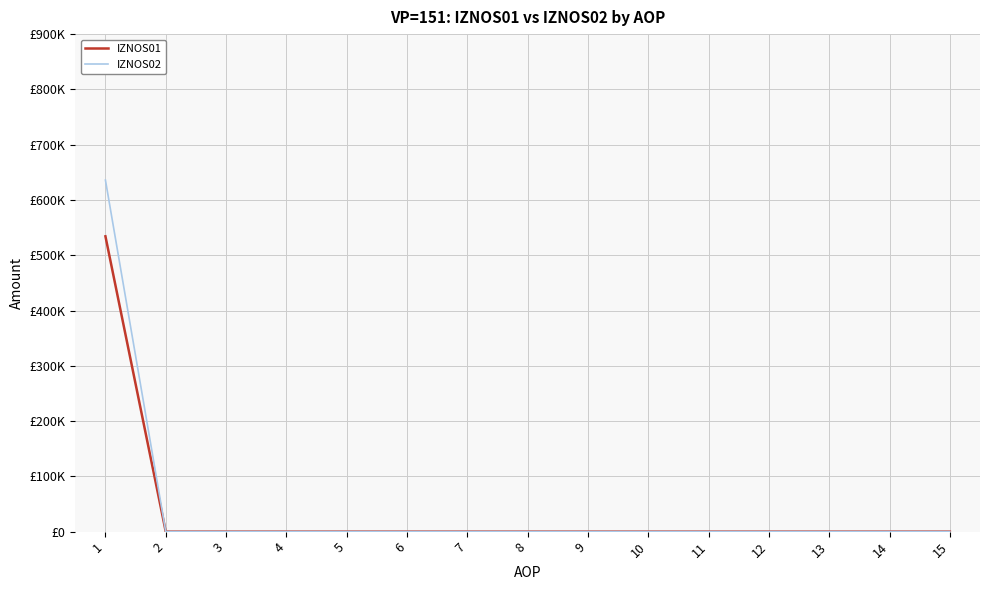

True or false: IZNOS01 and IZNOS02 intersect in this chart.

False